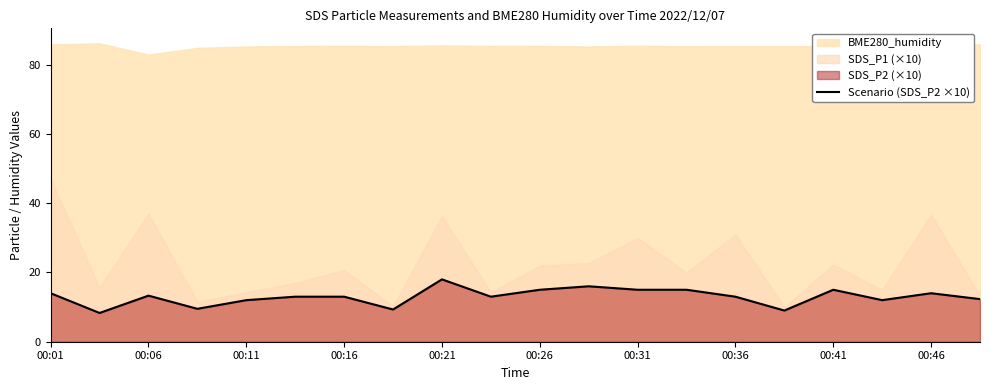

What is the highest value of the Scenario (SDS_P2 ×10) series?

18.0